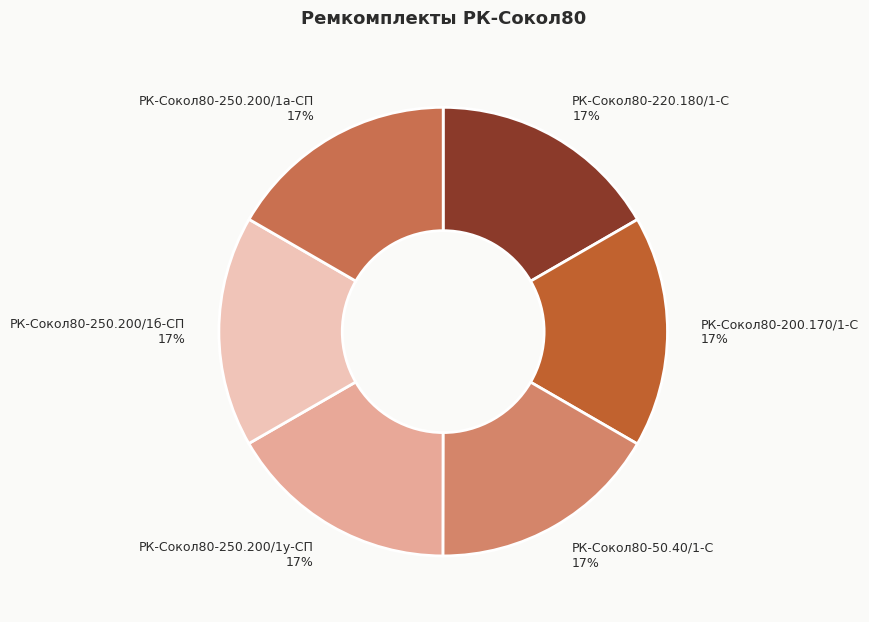

Which category has the biggest portion of the pie?

РК-Сокол80-50.40/1-С